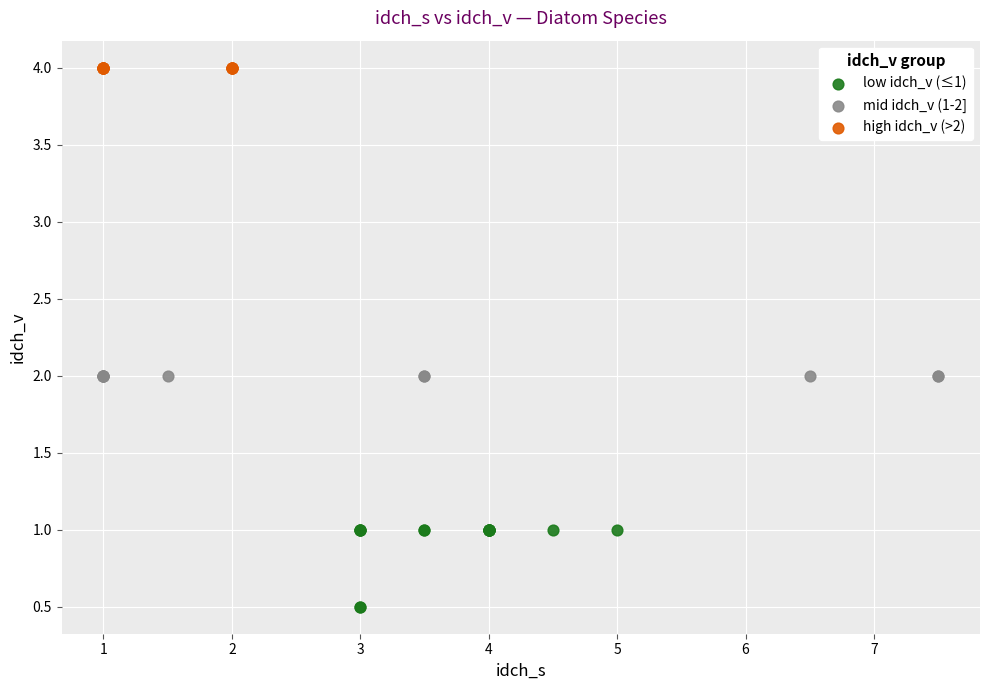

Which series contains the highest Y value?

high idch_v (>2)